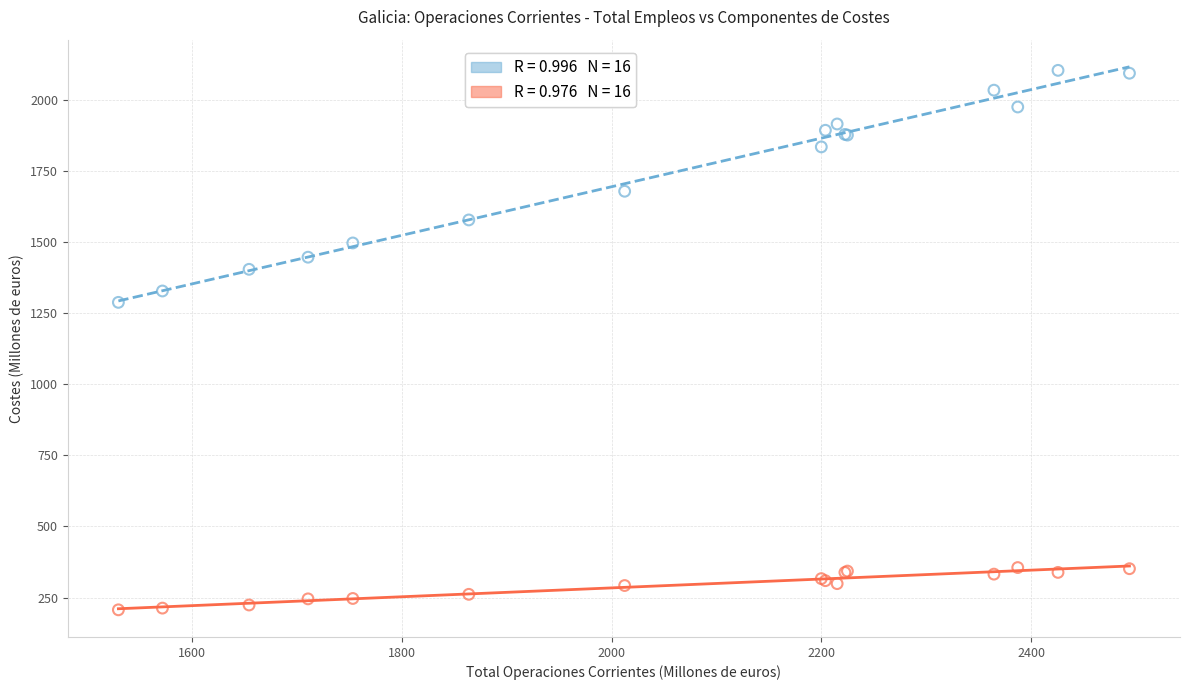

Across all series, what Y value is closest to 1155?

1288.1